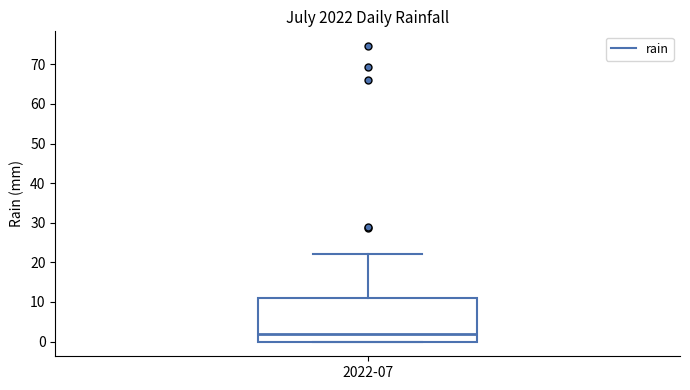

Where is the lower edge of the box for 2022-07 on the y-axis? The values are not printed on the chart, so give them approximately, as read against the axis.

0